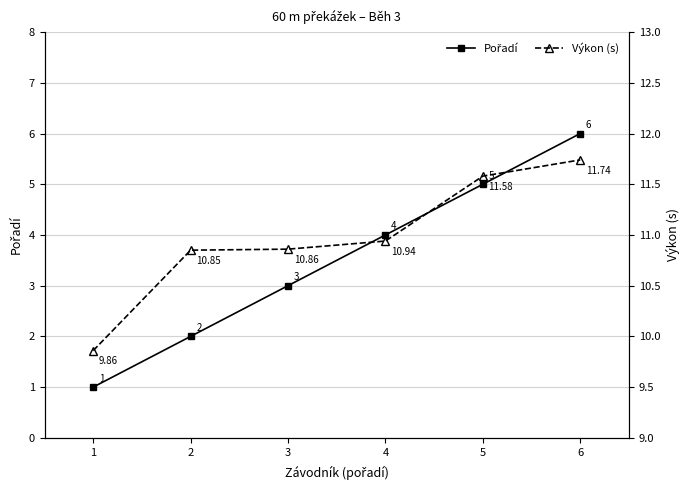

Where is Výkon (s) nearest to the value 10?

1